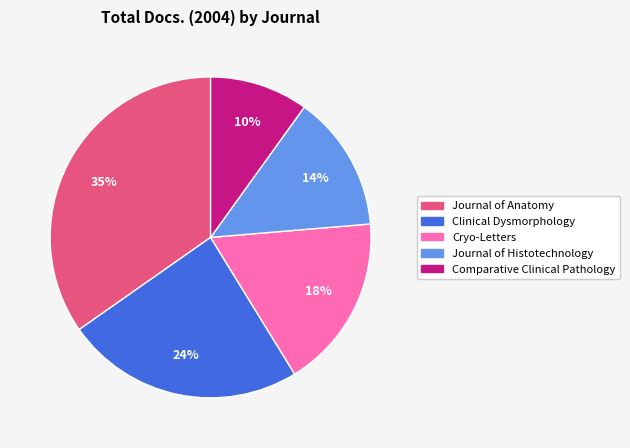

To the nearest percent, what percentage of the pie is Cryo-Letters?

18%